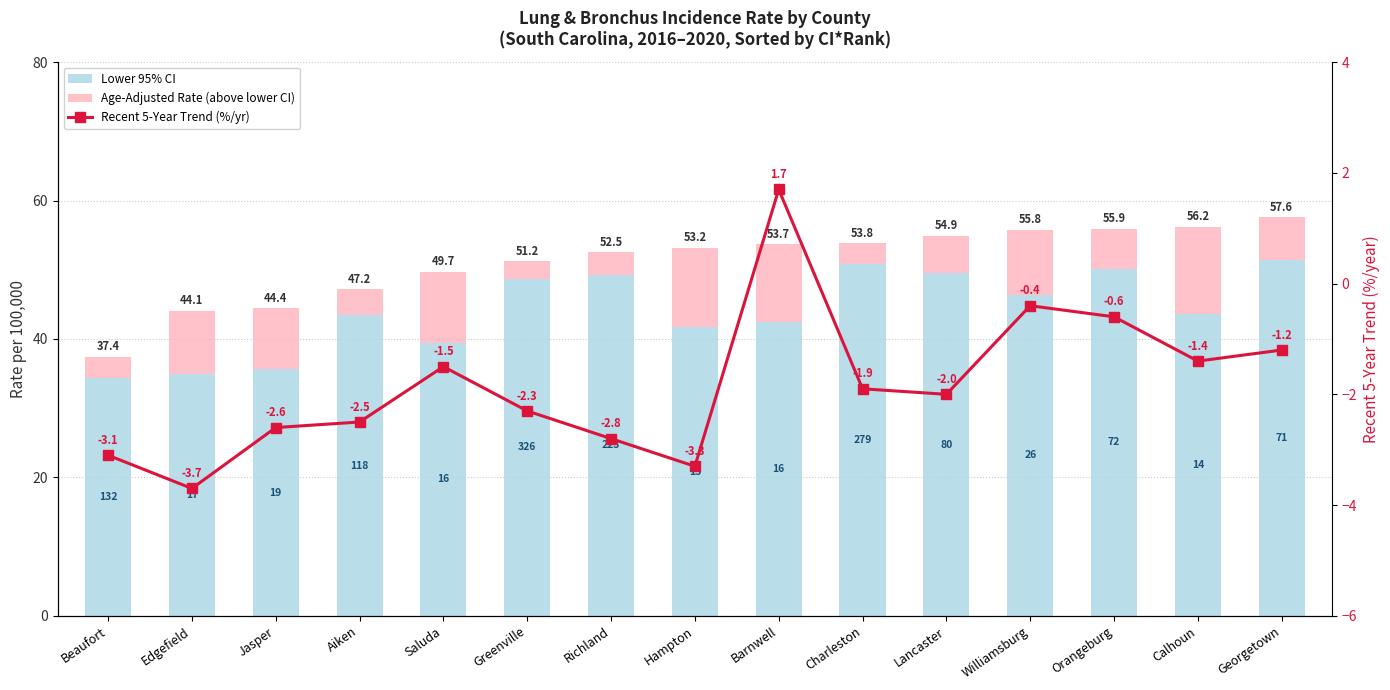

What position from the left is Saluda?

5